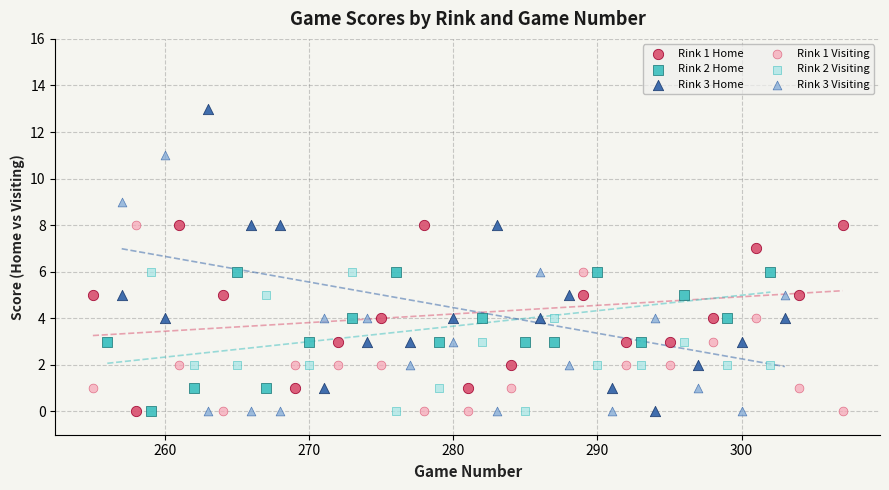

Which series contains the highest Y value?

Rink 3 Home